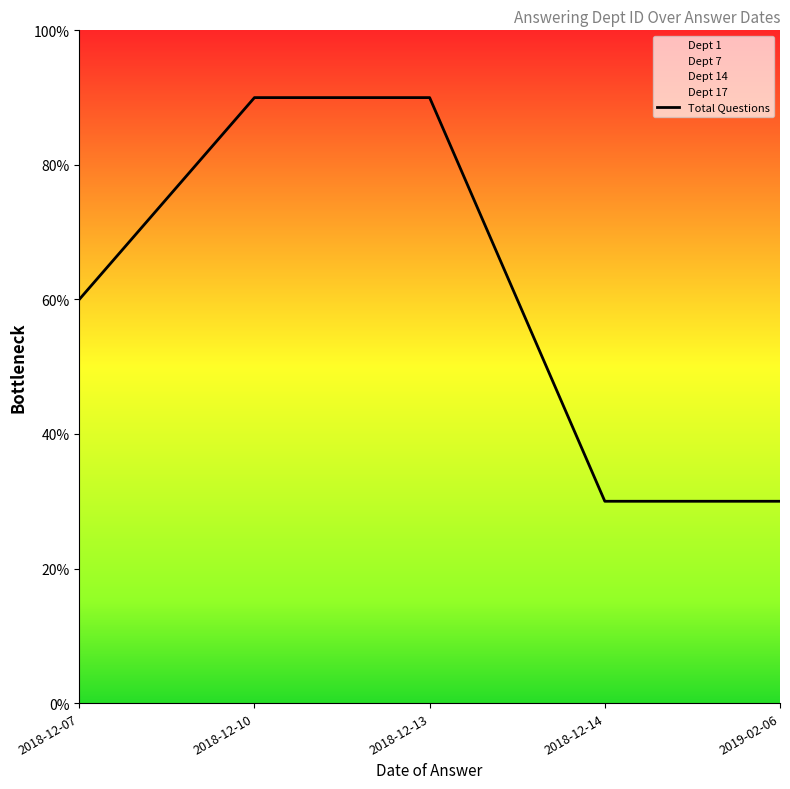

How many data points does each series have?

5